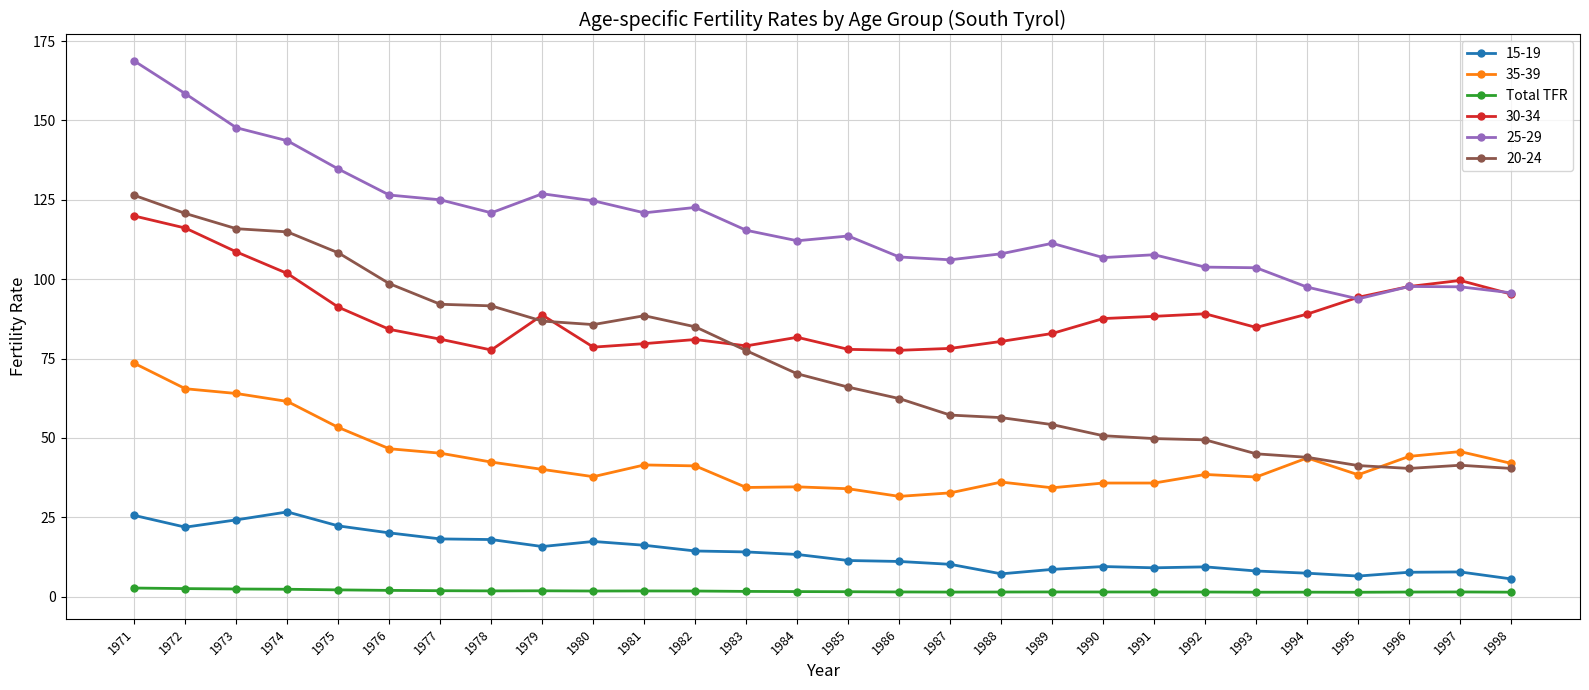

Which series has the largest range (max minus min)?

20-24